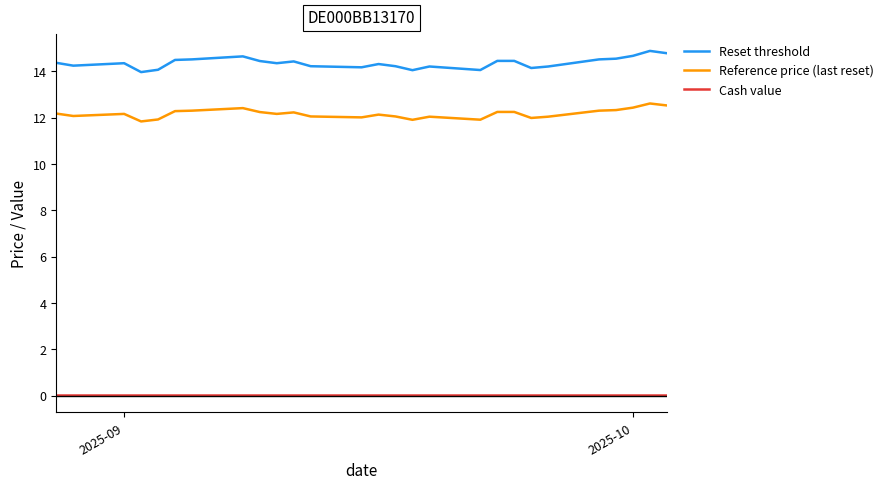

At which category is the sum across all series the highest?

2025-10